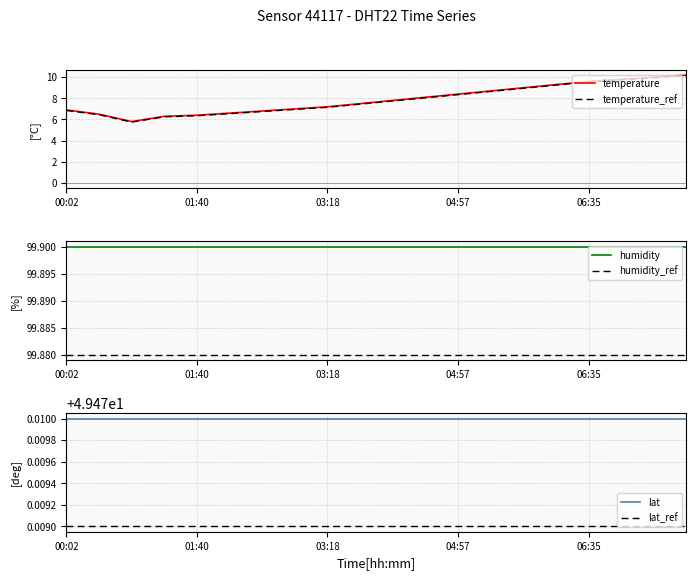

True or false: humidity and humidity_ref intersect in this chart.

False